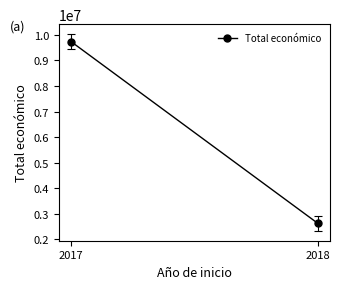

Between 2017 and 2018, which is larger?

2017